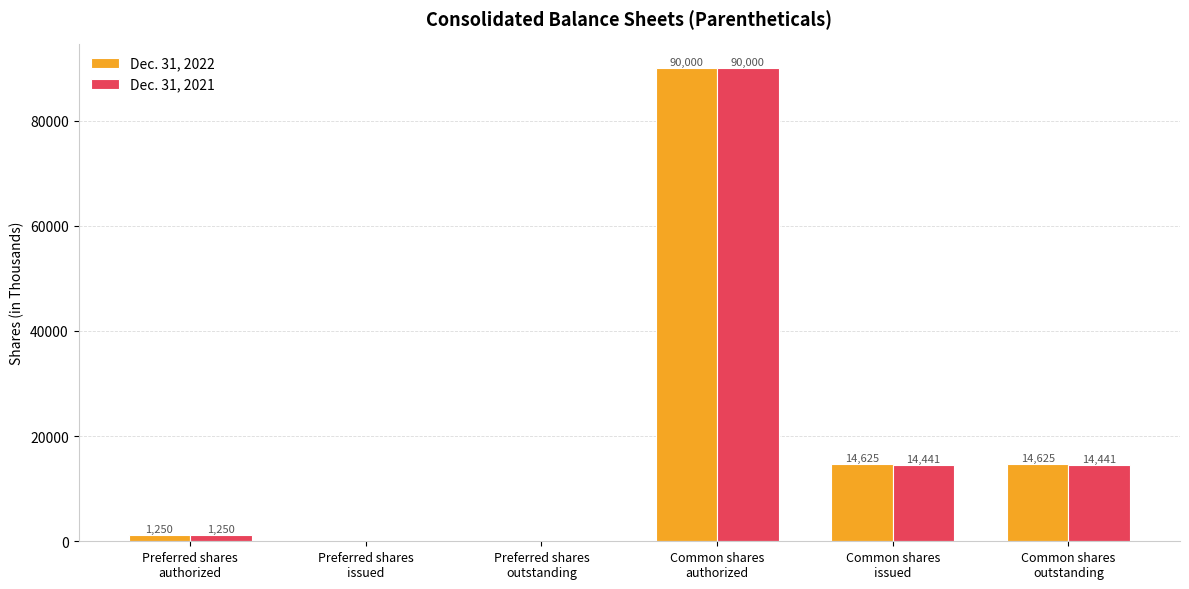

Which category has the highest value in the Dec. 31, 2021 series?

Common shares
authorized